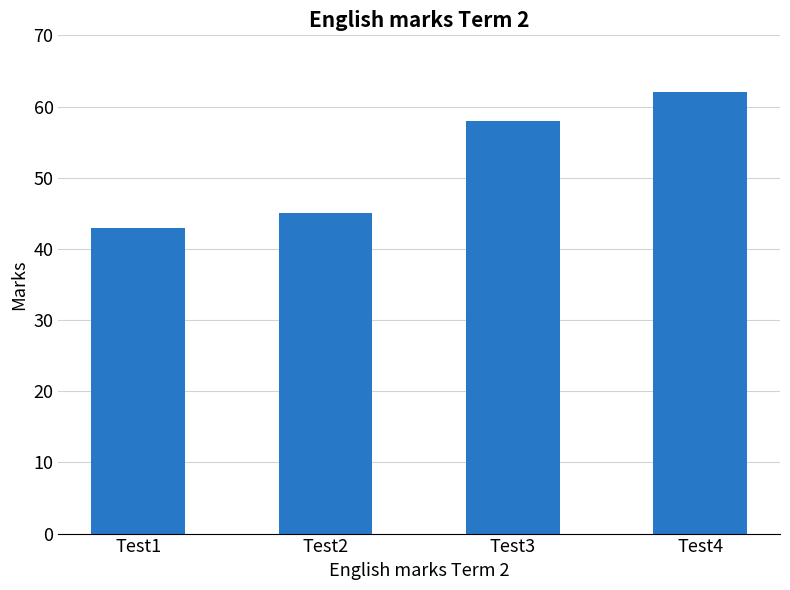

What is the sum of the values at Test1 and Test3?

101